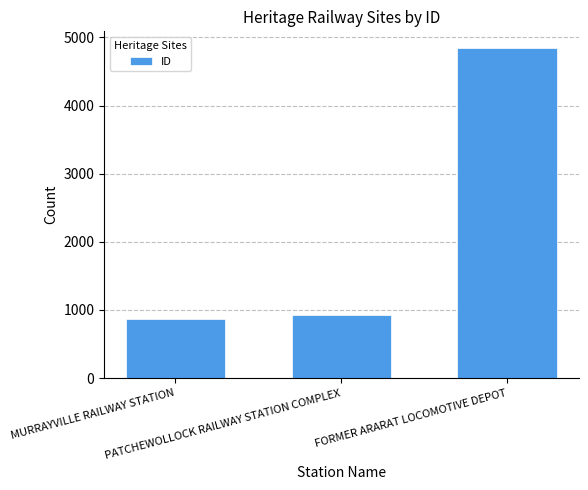

What is the smallest value displayed?

867